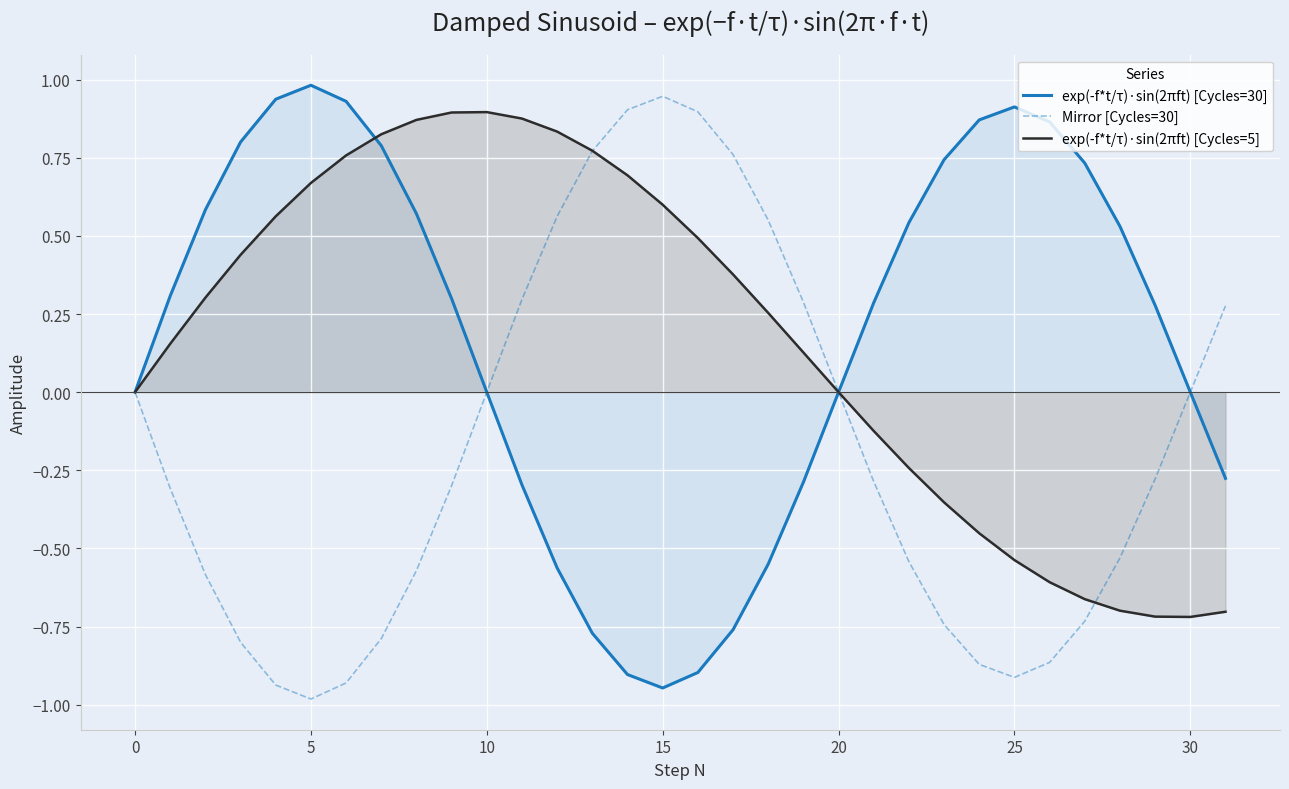

What is the minimum value shown in the chart?

-1.0